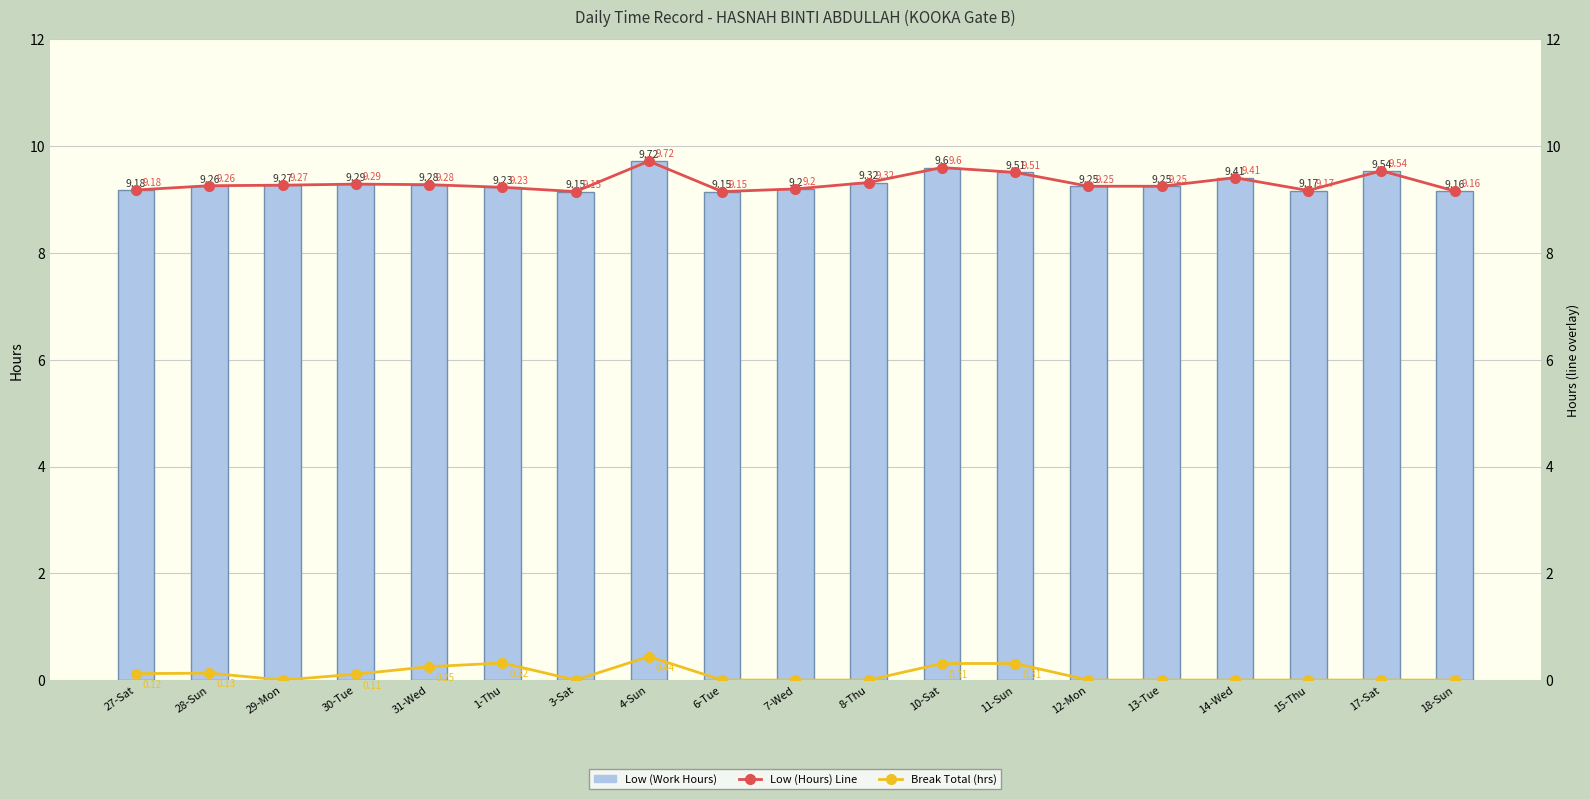

What is the sum of all Break Total (hrs) values?

2.0